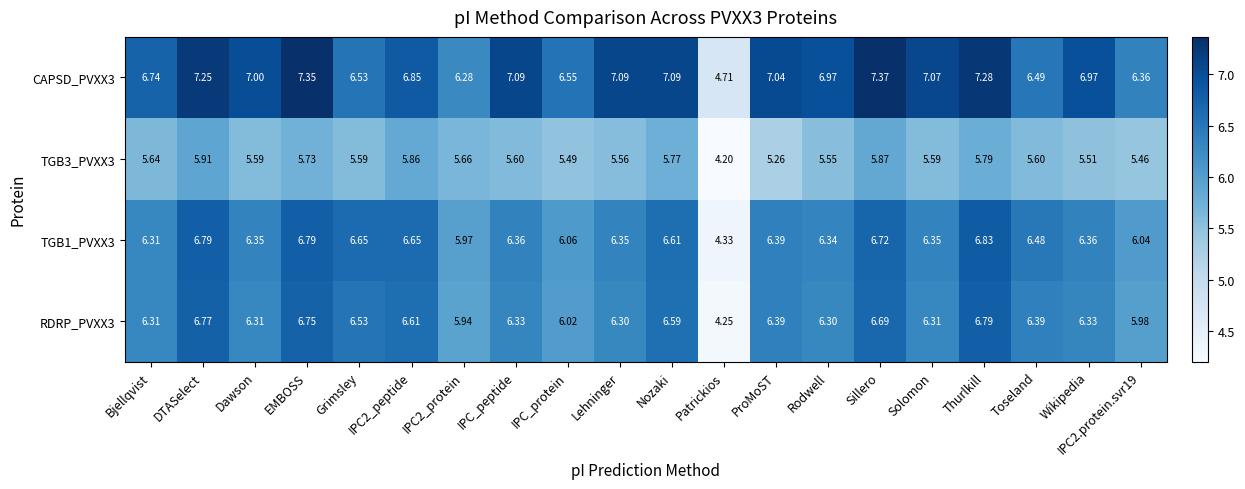

At which category is the sum across all series the highest?

DTASelect